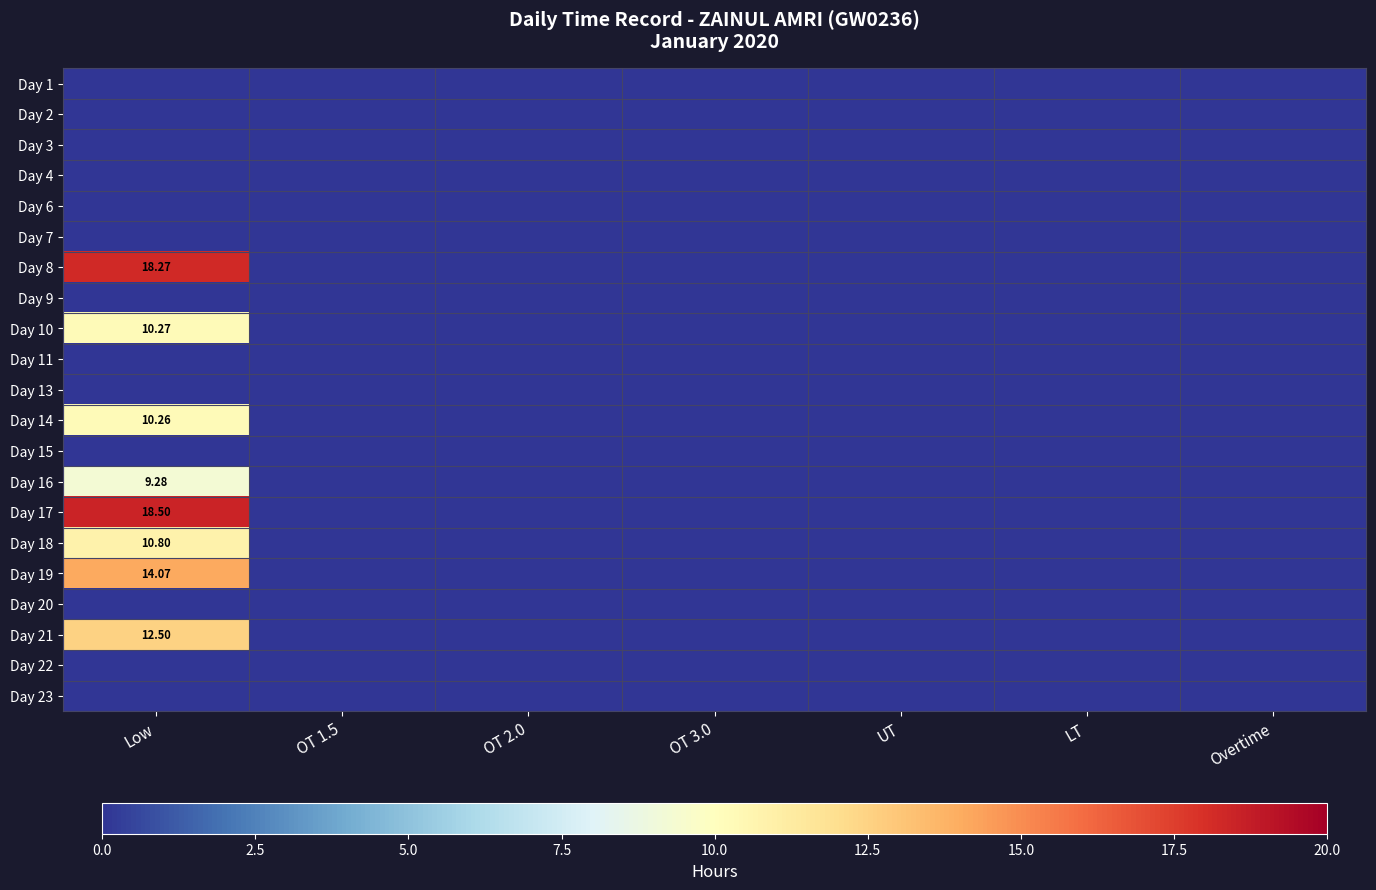

At how many categories does at least one series exceed 16?

1